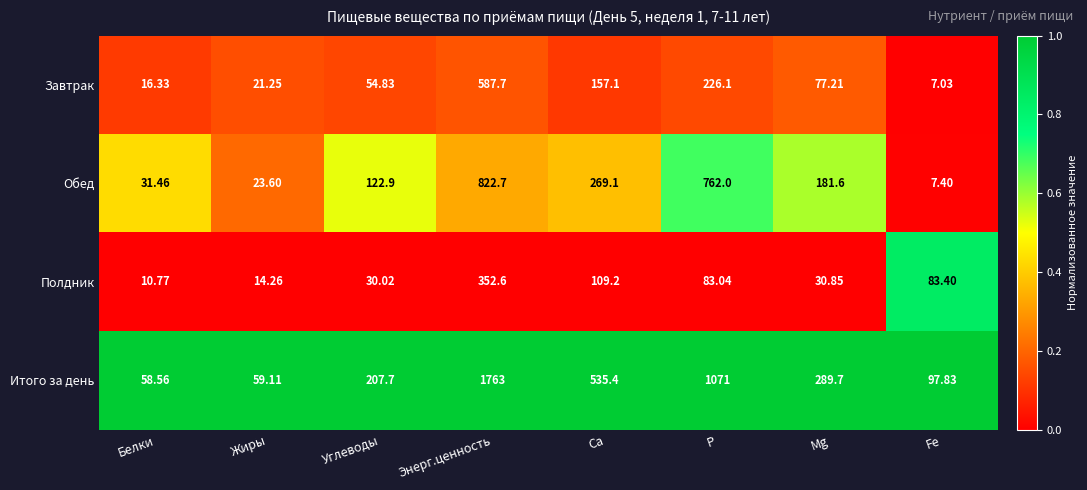

Which series has the largest total across all categories?

Итого за день